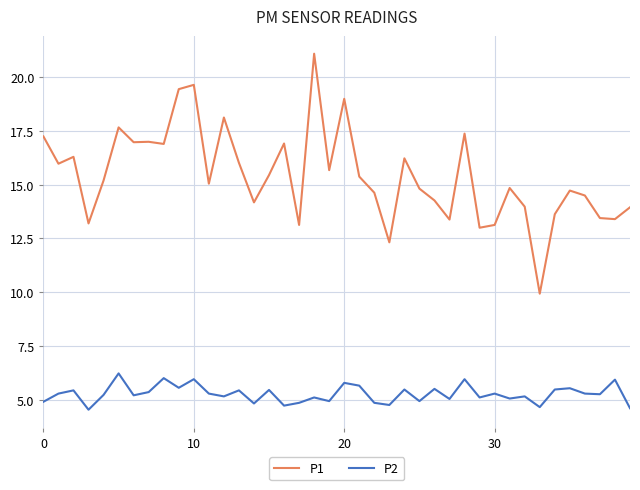

What is the greatest value displayed?

21.1